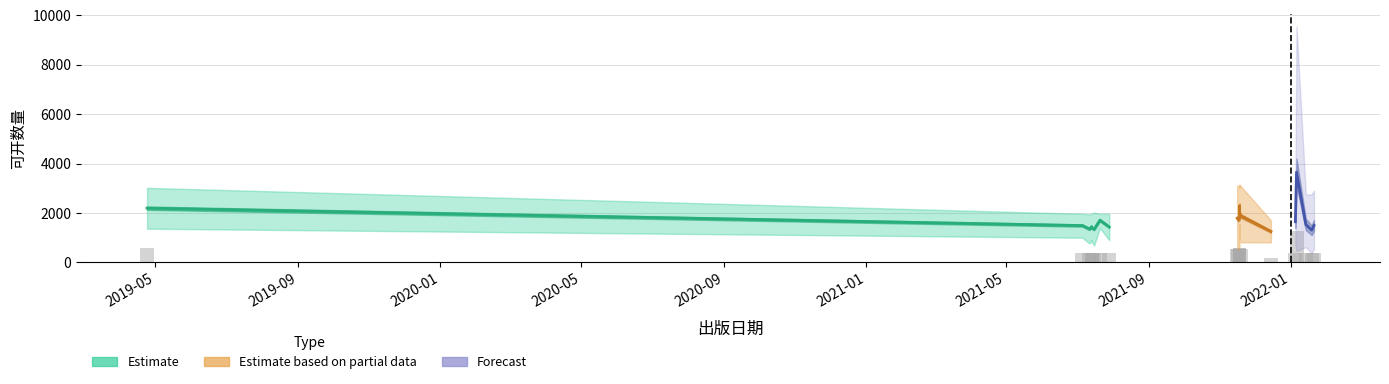

How many bars are there in each group?

3